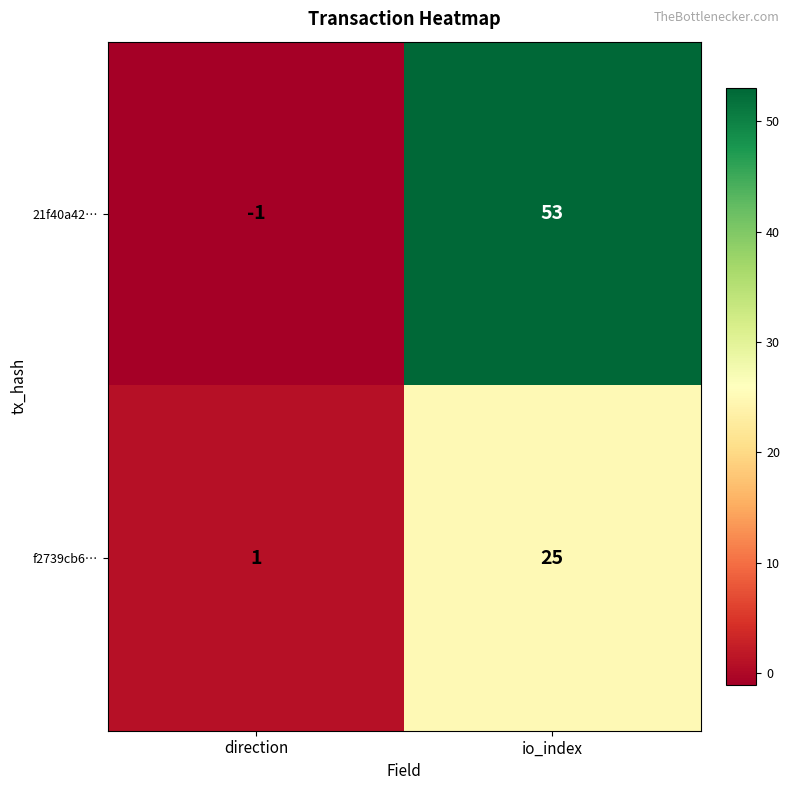

Which series changed the most between direction and io_index?

21f40a42…